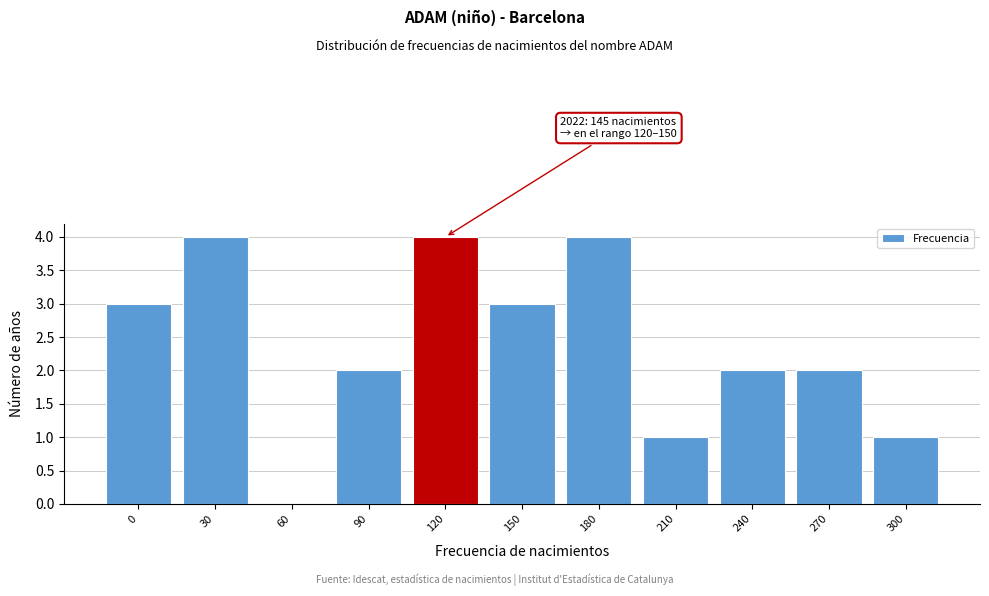

Reading left to right, what are all the values shown in this chart?

0=3	30=4	60=0	90=2	120=4	150=3	180=4	210=1	240=2	270=2	300=1